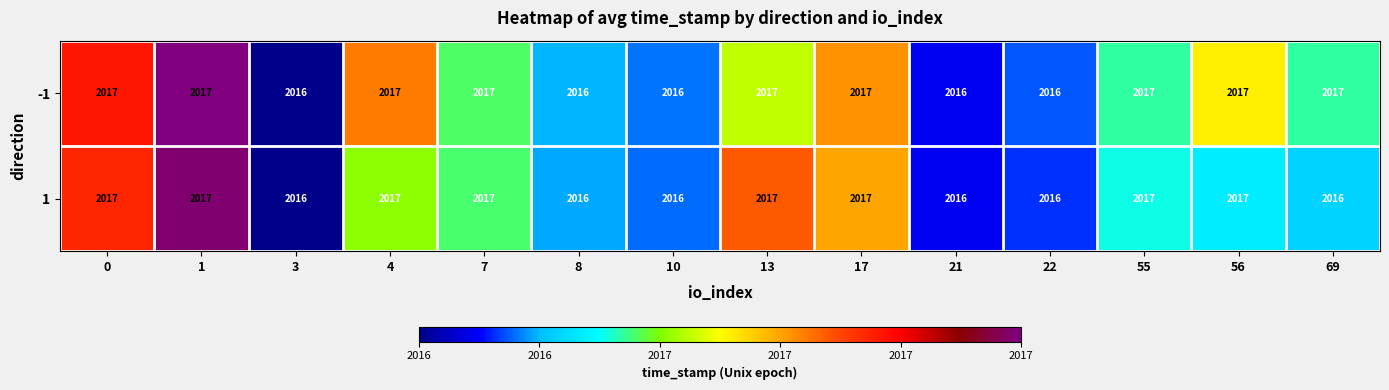

How many distinct data groups are displayed?

2